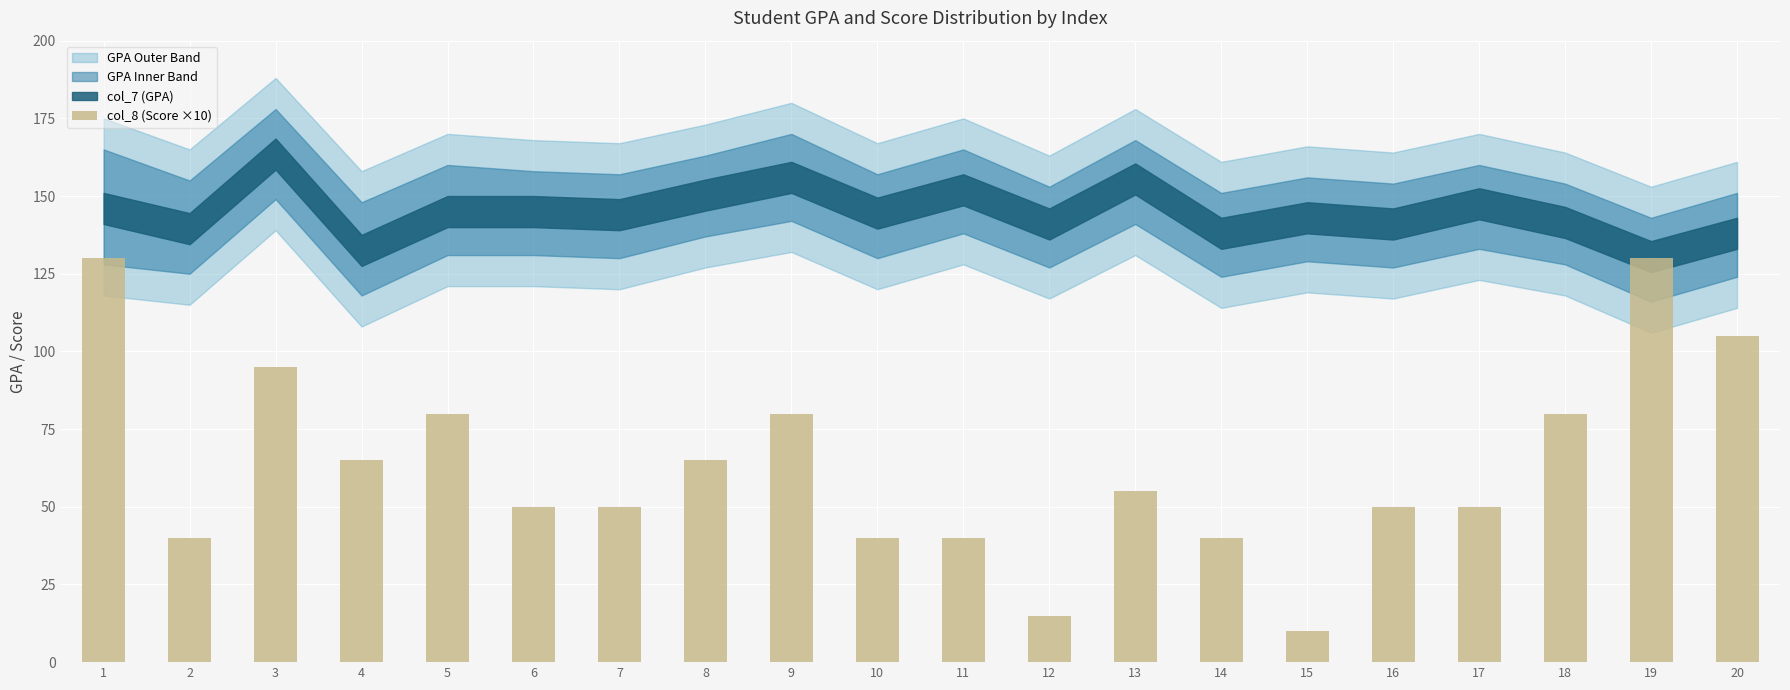

What is the average value?

64